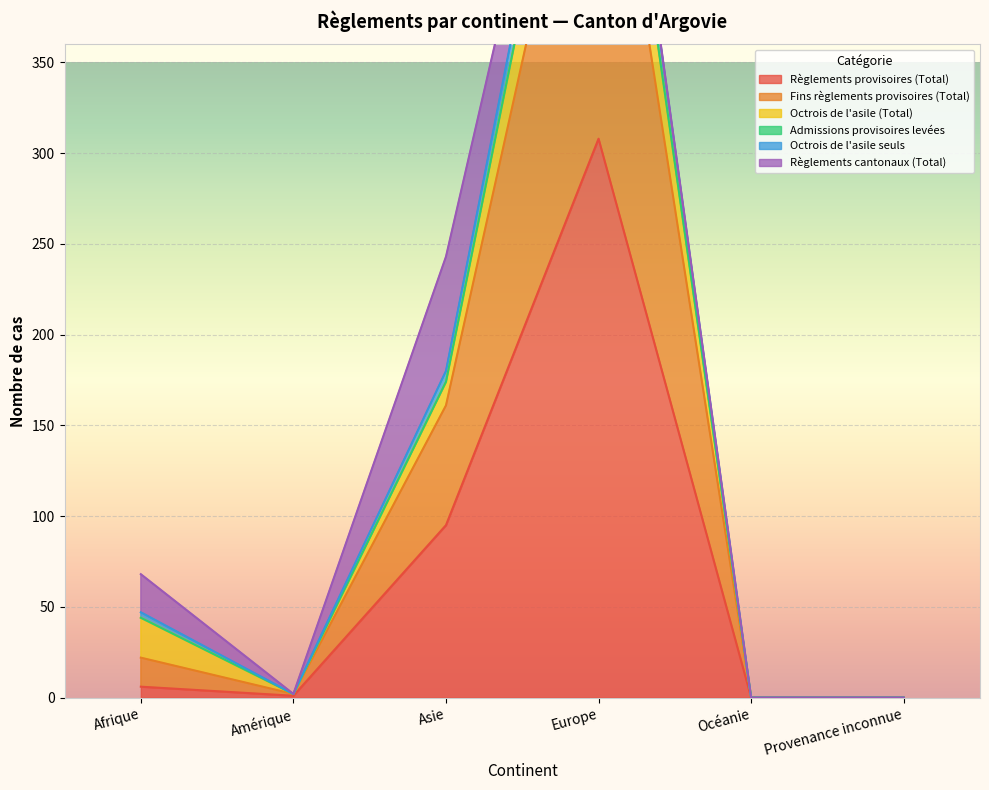

The Règlements provisoires (Total) series shows 165 at Europe. True or false?

False